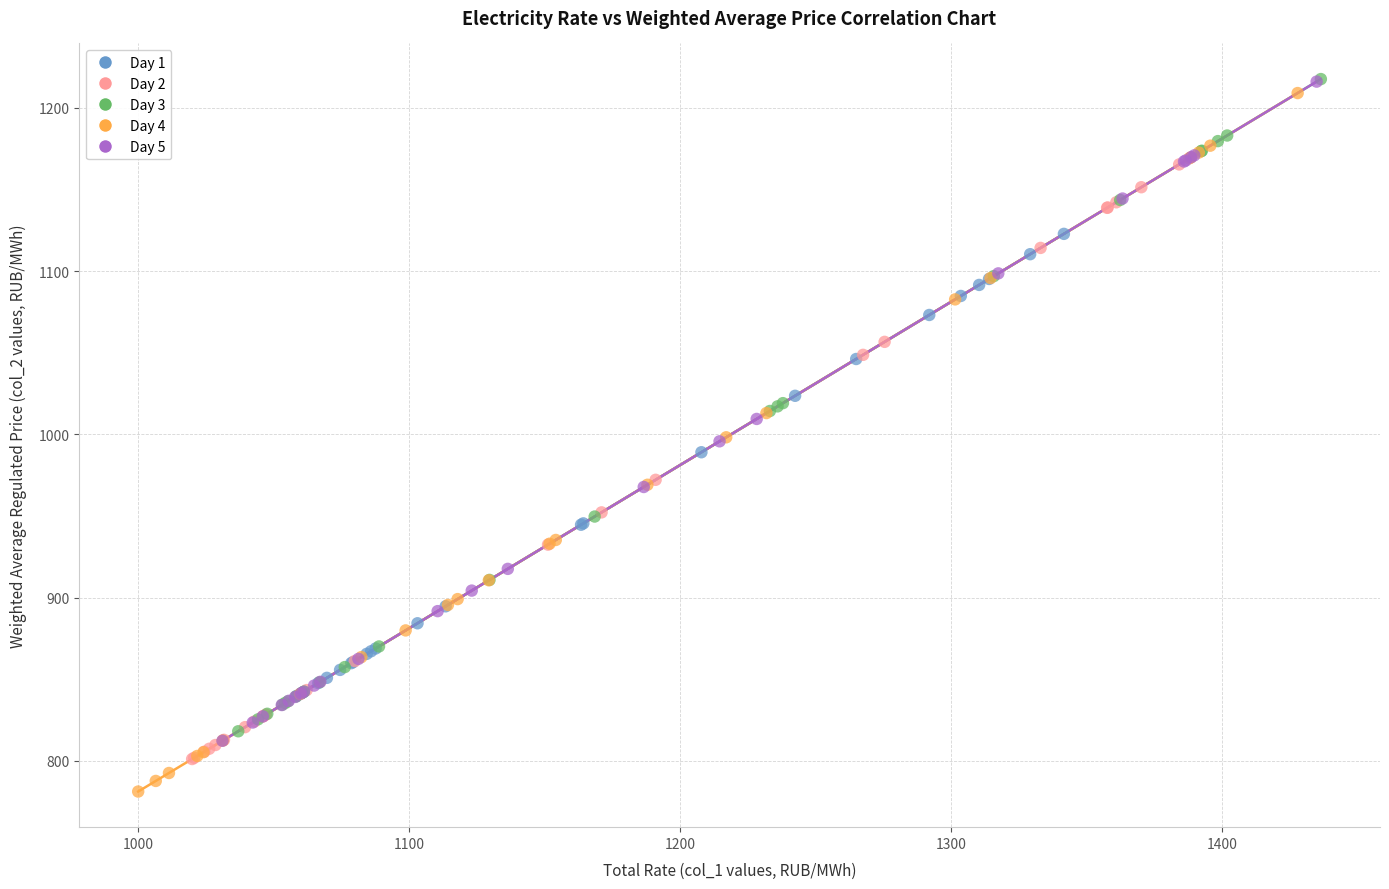

What are all the series names shown in the legend?

Day 1, Day 2, Day 3, Day 4, Day 5